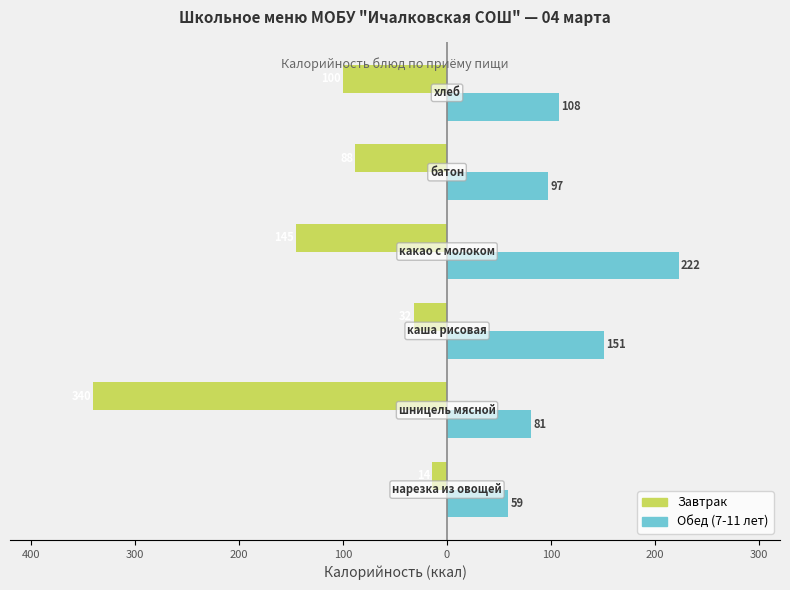

What is the value of the Обед (7-11 лет) bar at the 2nd from the left?

81.0